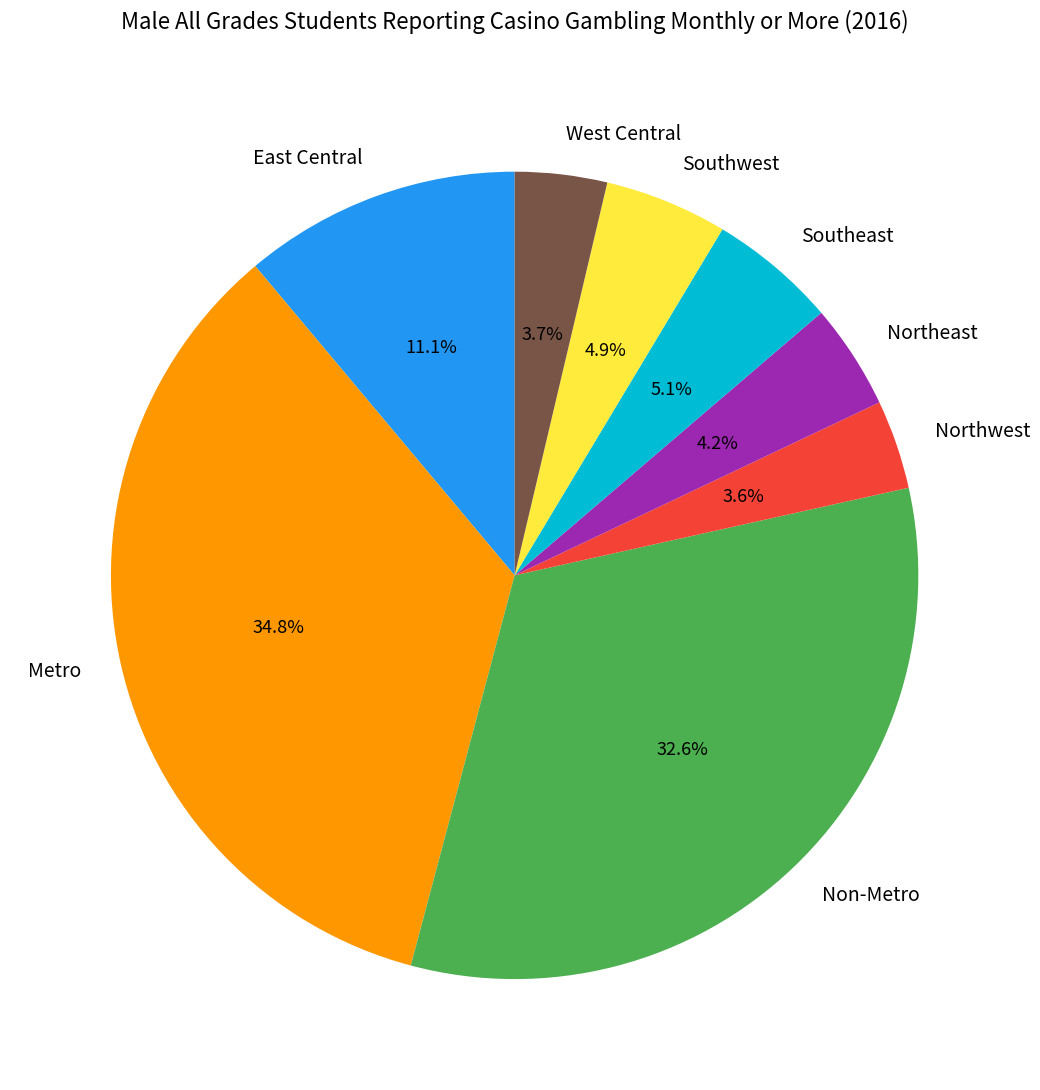

How many segments does this pie chart have?

8